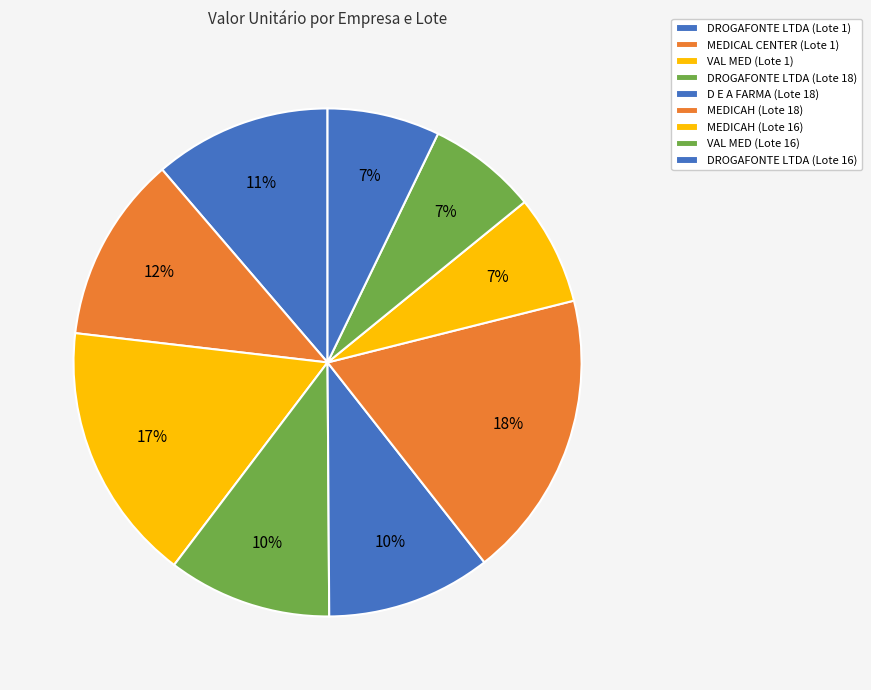

What percentage is the D E A FARMA (Lote 18) slice, to the nearest percent?

10%